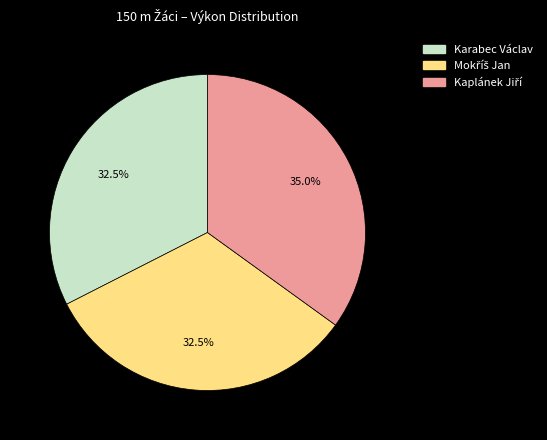

Is there a majority slice in this chart?

No